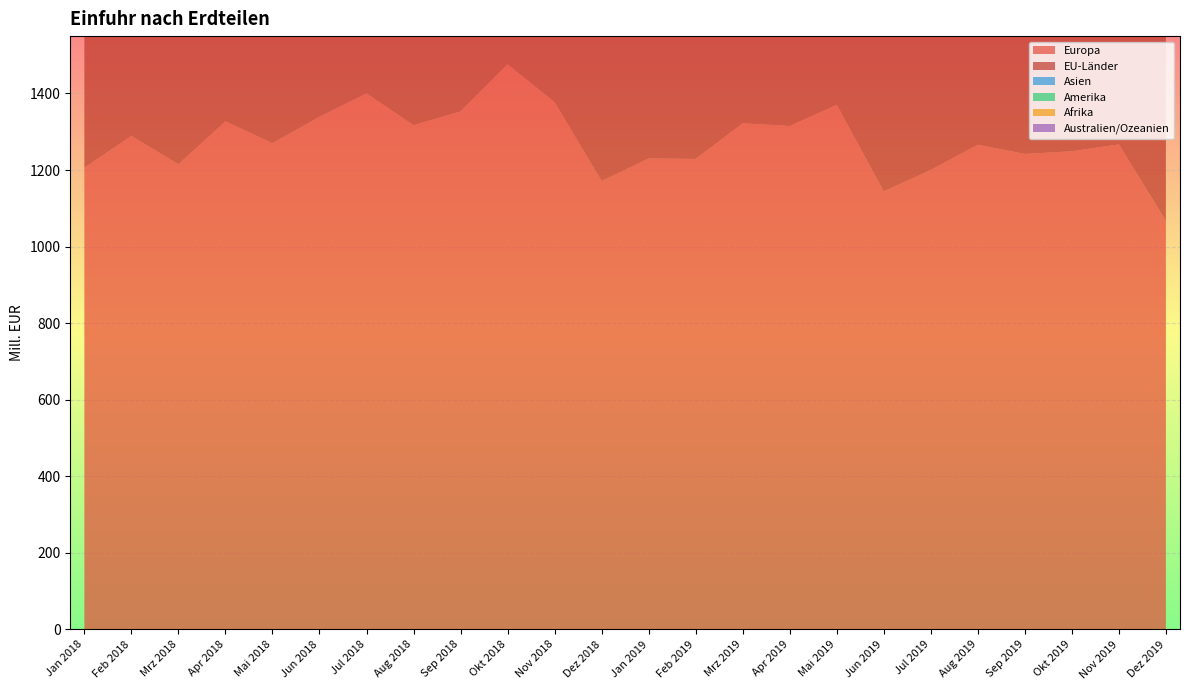

Reading right to left, list all the values displayed in this chart.

Europa: 1067	1267	1249	1242	1266	1200	1144	1370	1315	1322	1229	1230	1171	1377	1476	1353	1317	1400	1339	1270	1327	1215	1289	1206
EU-Länder: 704	828	834	814	782	831	821	844	813	833	772	789	728	854	934	828	848	875	835	807	836	791	777	727
Asien: 172	182	214	275	213	249	229	226	251	223	200	259	272	275	271	218	221	268	185	230	223	191	224	361
Amerika: 34	27	30	30	30	28	31	32	29	31	40	34	23	37	34	29	35	34	33	27	34	32	31	29
Afrika: 8	4	6	7	5	10	6	5	11	7	5	4	5	12	5	5	3	7	11	7	6	8	5	4
Australien/Ozeanien: 0	0	0	0	1	1	0	0	1	0	0	0	0	0	1	1	0	1	0	1	1	1	1	0